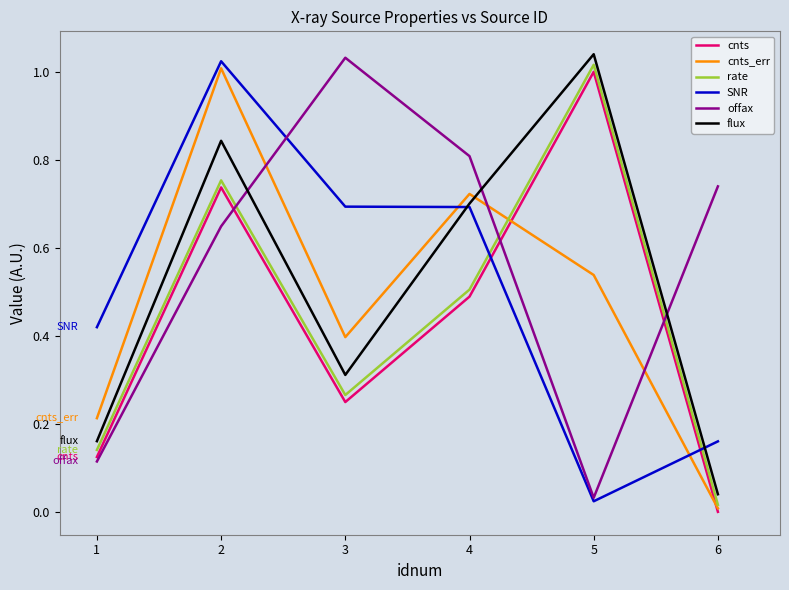

True or false: offax and rate intersect in this chart.

True